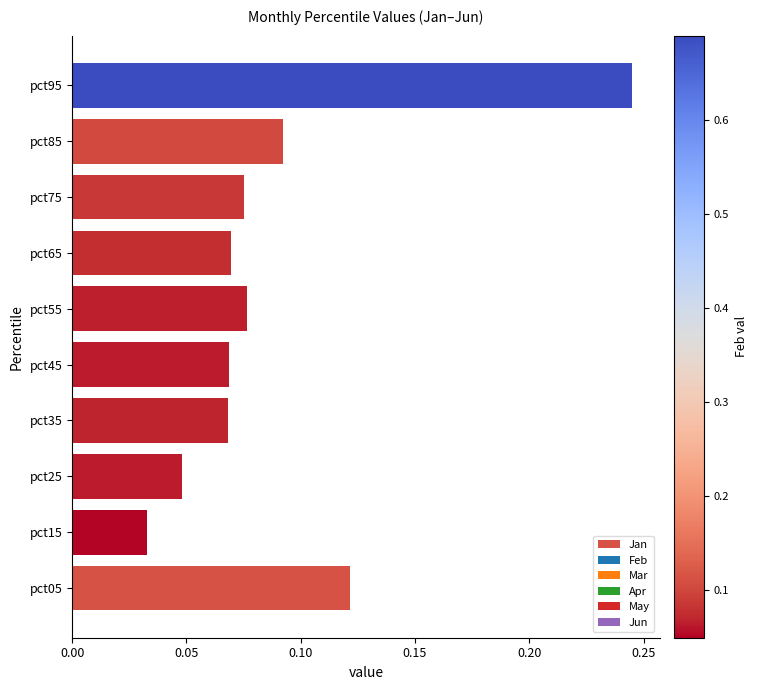

Between pct45 and pct05, which is larger?

pct05